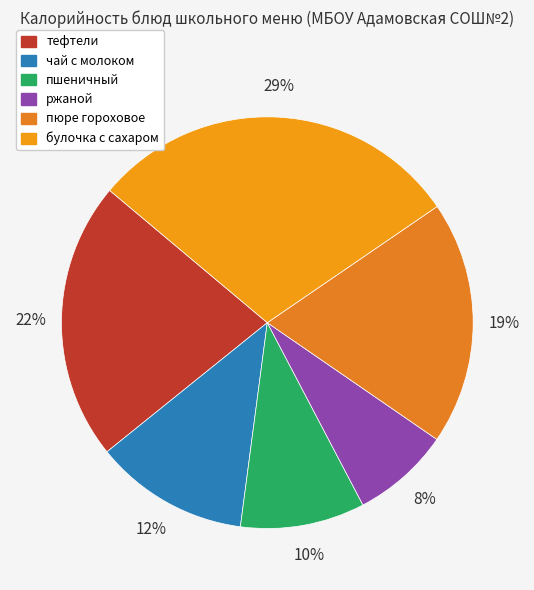

How many segments does this pie chart have?

6